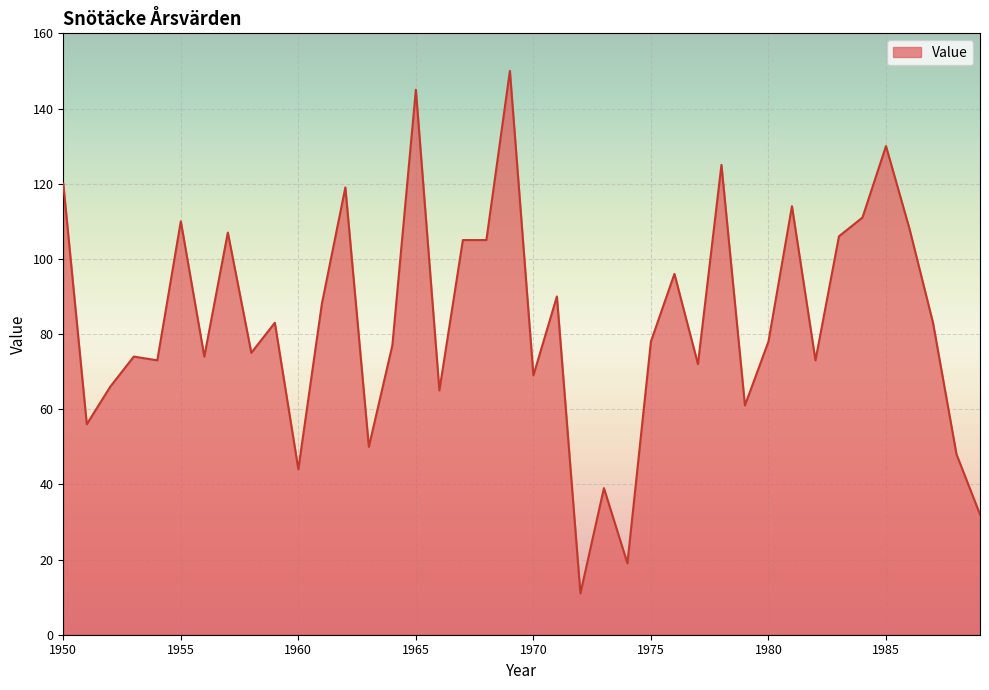

What is the minimum value shown in the chart?

11